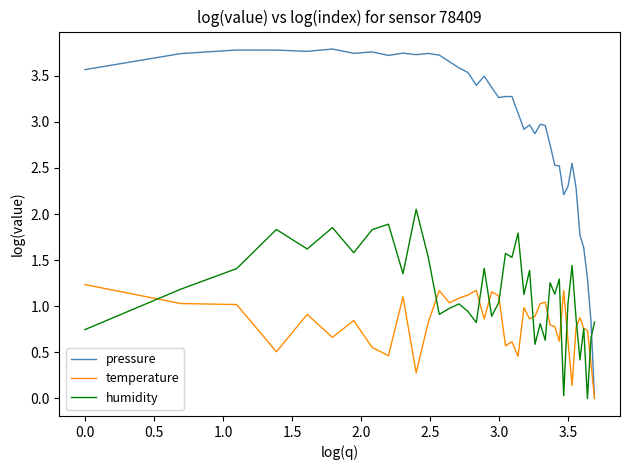

At how many categories does at least one series exceed 3?

23